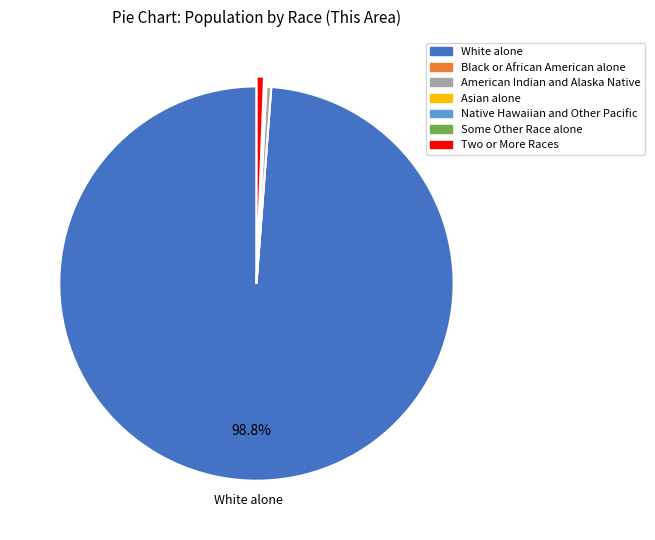

Is there a majority slice in this chart?

Yes